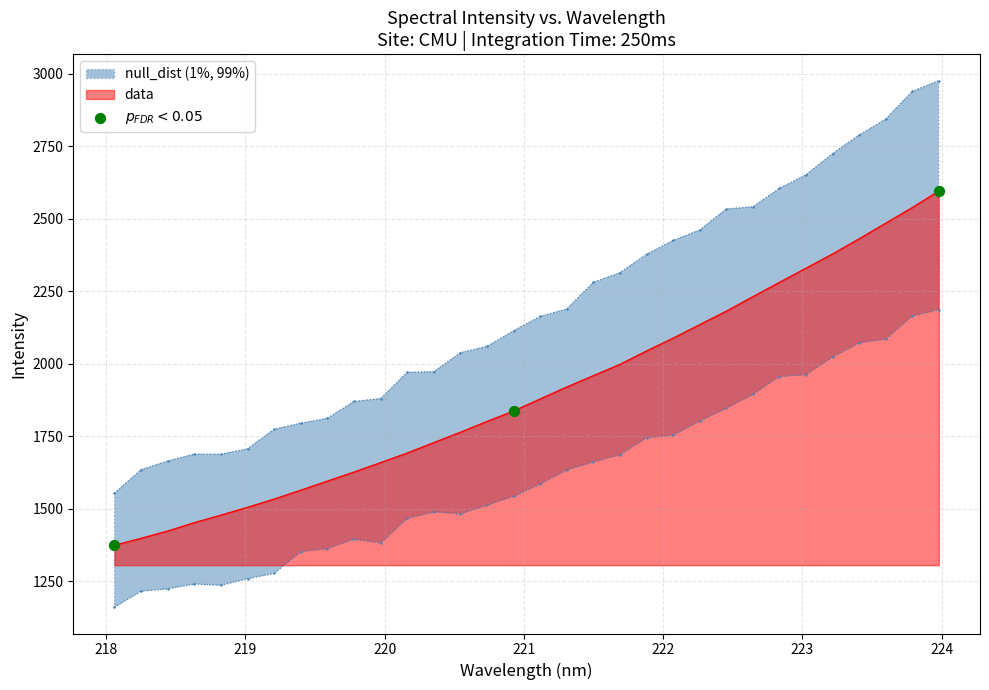

What is the maximum value for data?

2595.8